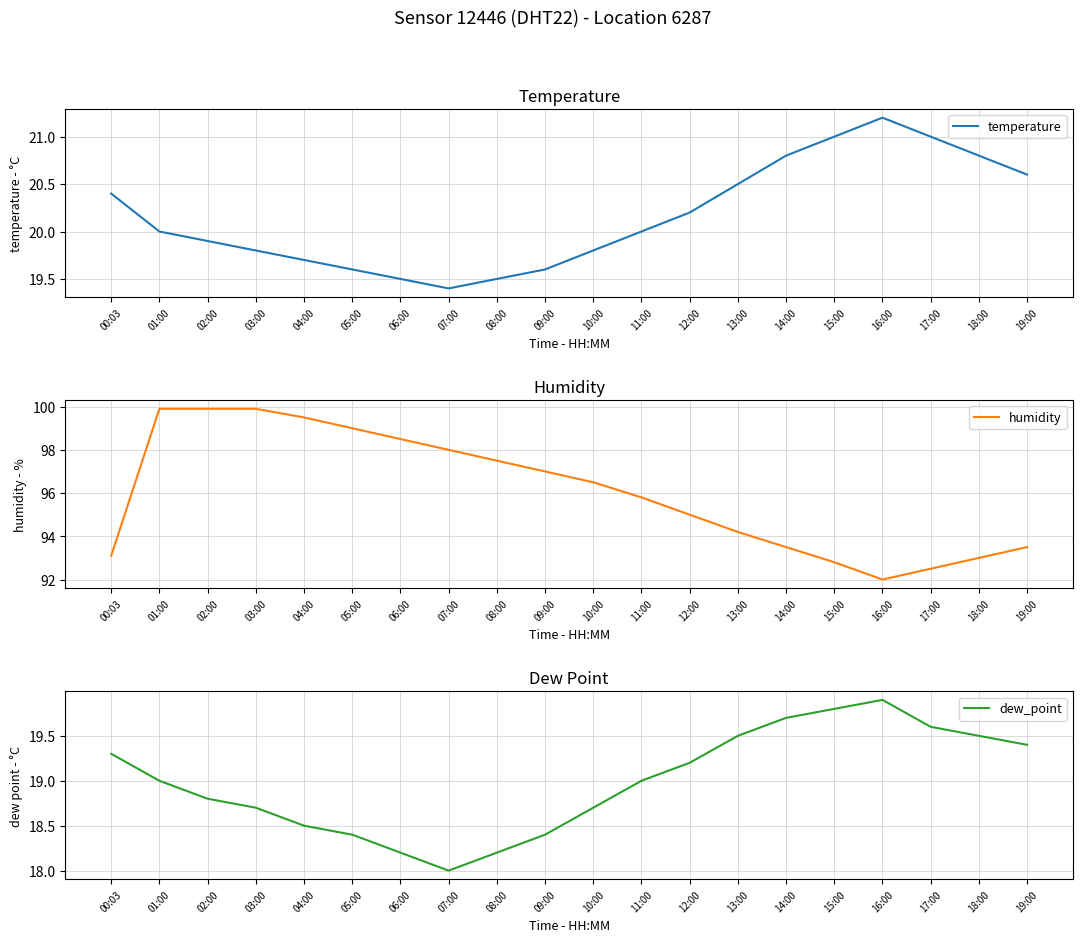

What is the maximum value for temperature?

21.2